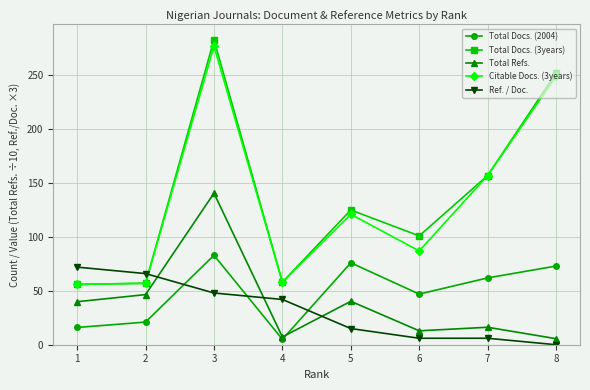

What is the highest value of the Ref. / Doc. series?

72.0